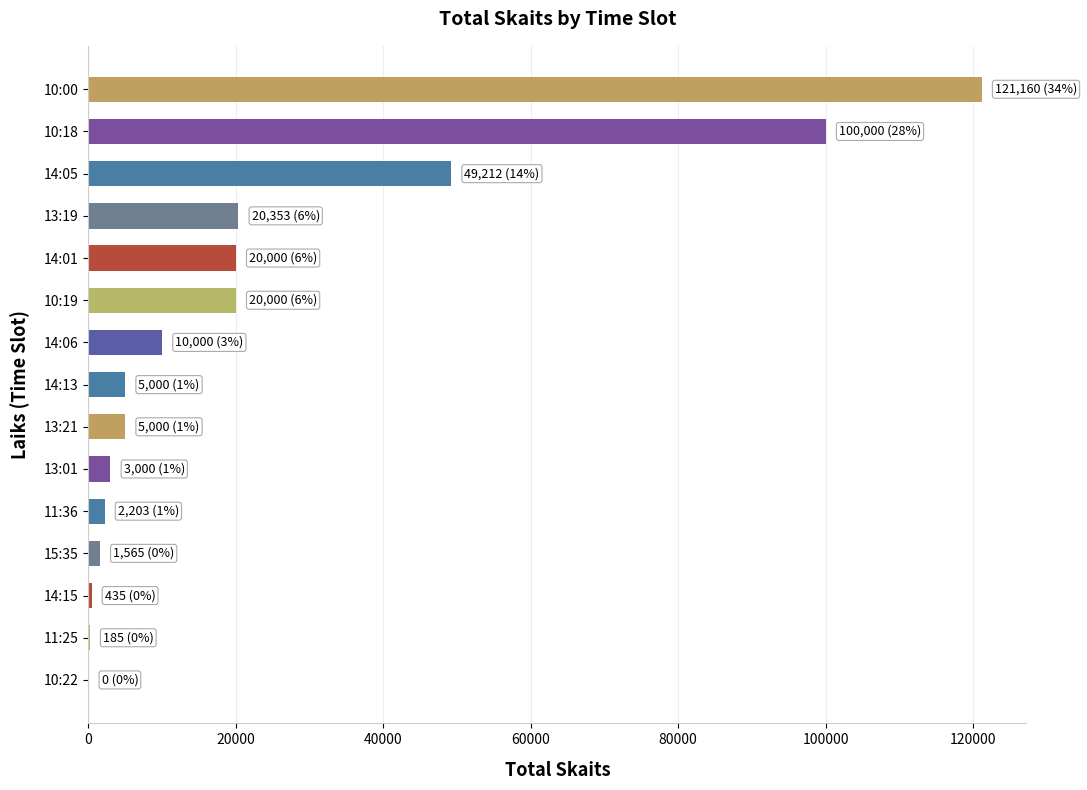

What is the sum of all values?

358113